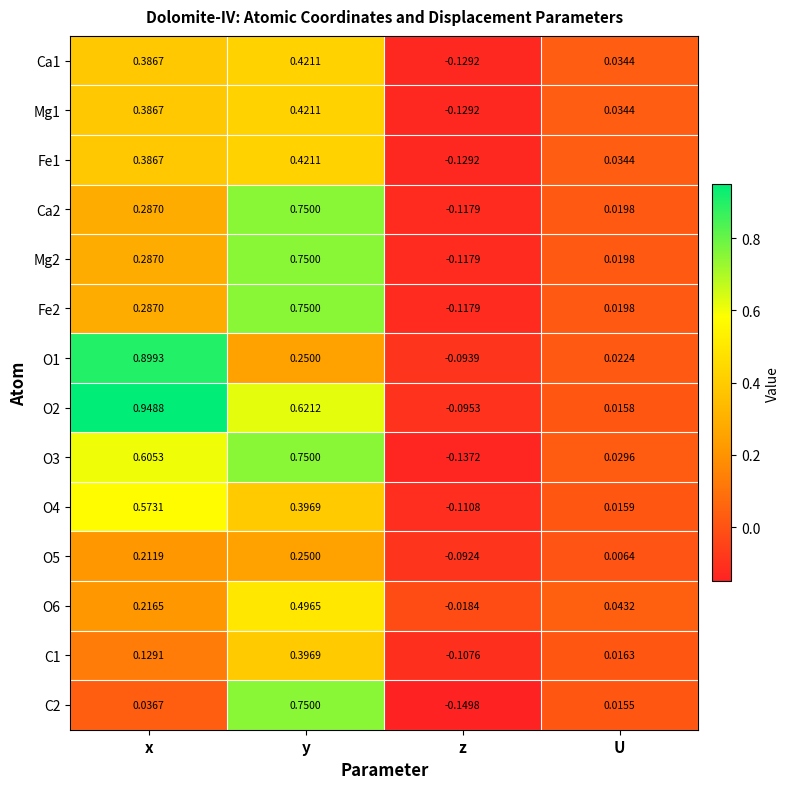

At which category is the sum across all series the highest?

y